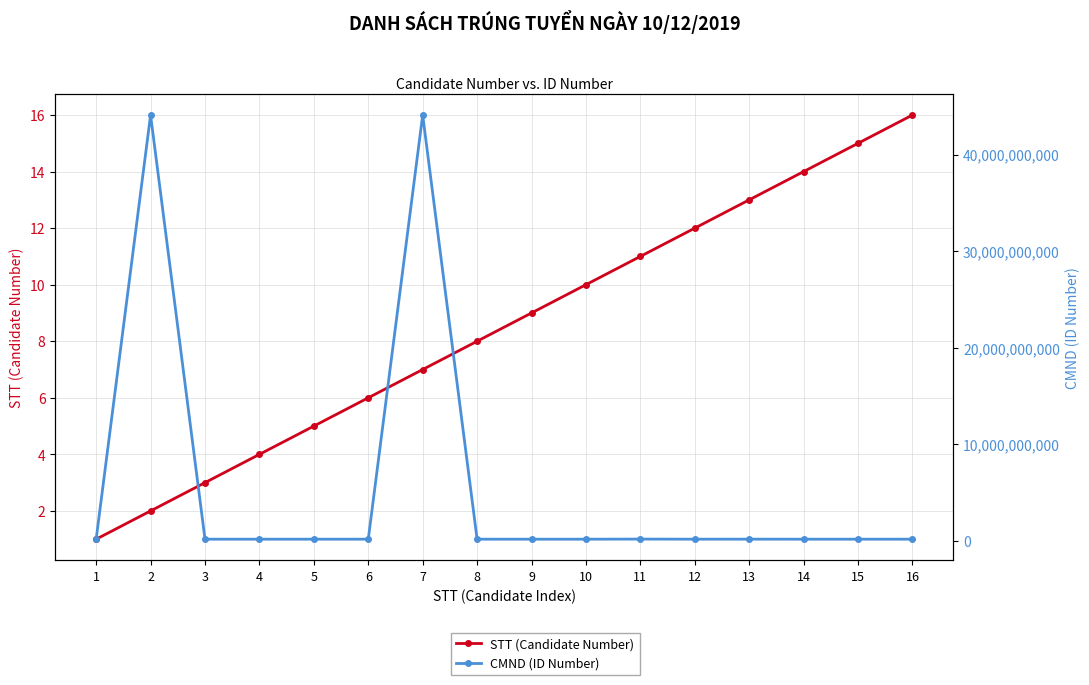

True or false: CMND (ID Number) and STT (Candidate Number) cross at least once.

False